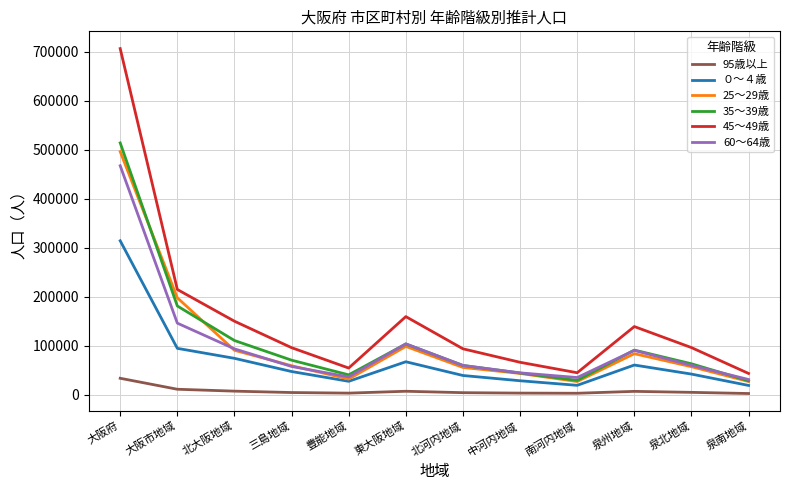

Is it true that 25～29歳 equals 56780 at 泉北地域?

True